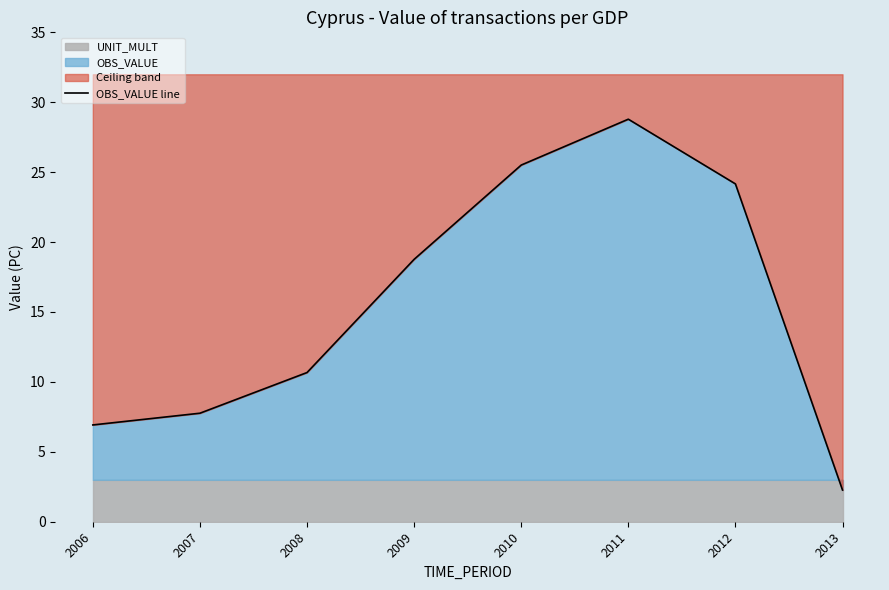

List the labels in order of value, largest first.

2011, 2010, 2012, 2009, 2008, 2007, 2006, 2013